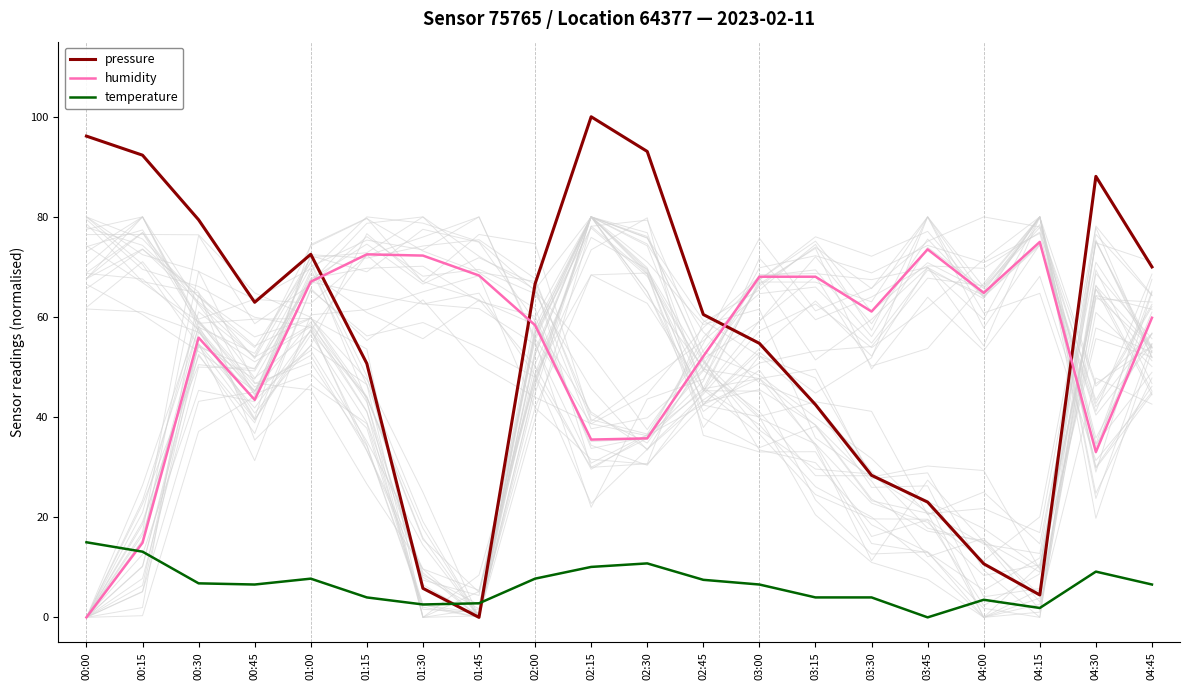

Which series has the widest spread of values?

pressure